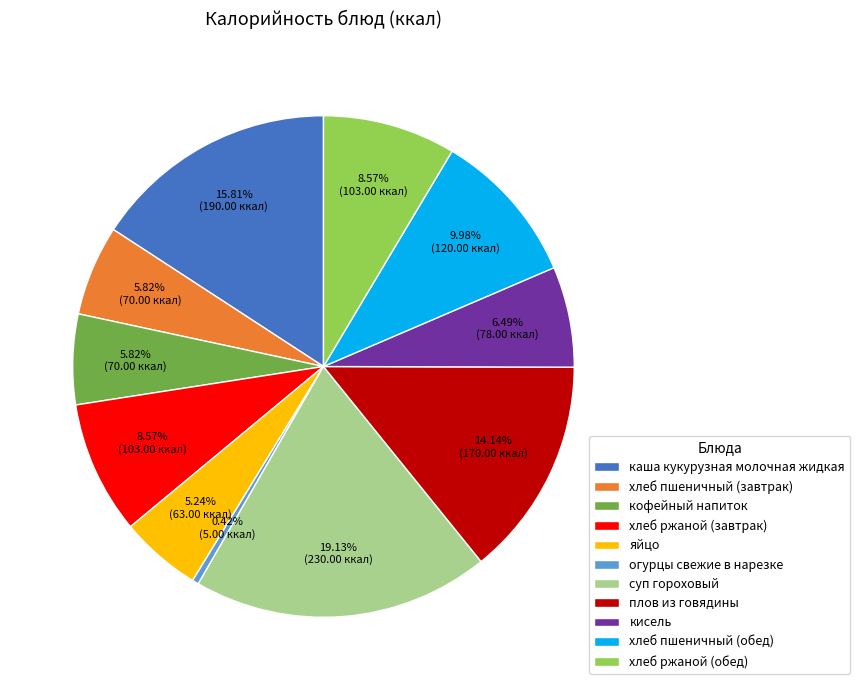

How many segments does this pie chart have?

11